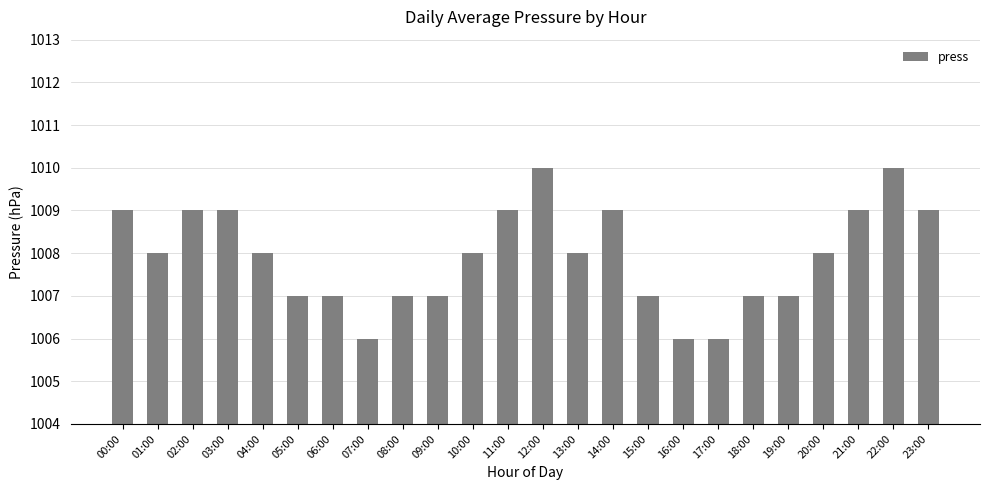

Reading left to right, what are all the values shown in this chart?

1009	1008	1009	1009	1008	1007	1007	1006	1007	1007	1008	1009	1010	1008	1009	1007	1006	1006	1007	1007	1008	1009	1010	1009